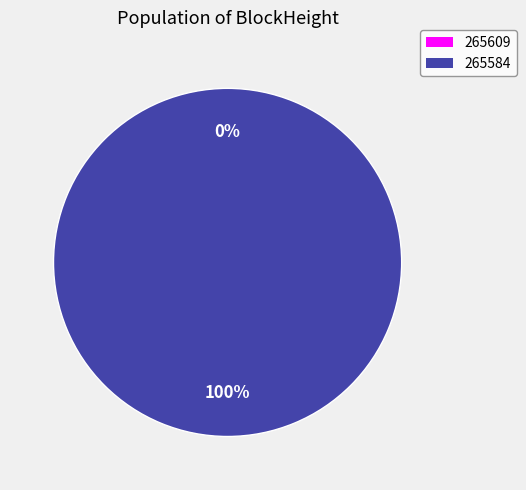

How many segments does this pie chart have?

2